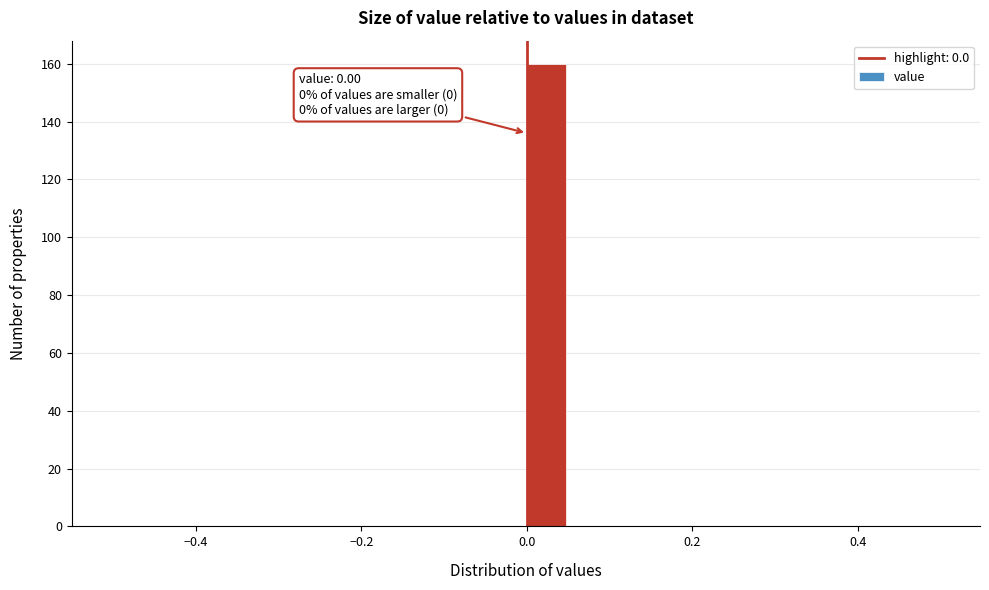

Read against the x-axis, roughly where is the centre of the tallest bar?

0.02